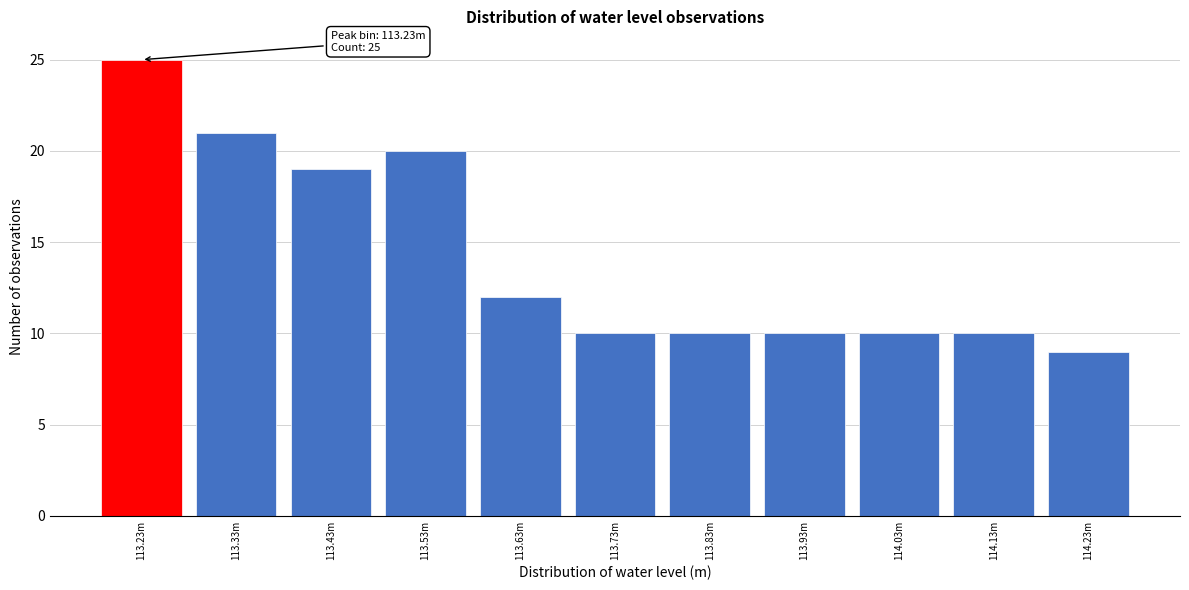

Reading left to right, list all the values displayed in this chart.

25	21	19	20	12	10	10	10	10	10	9